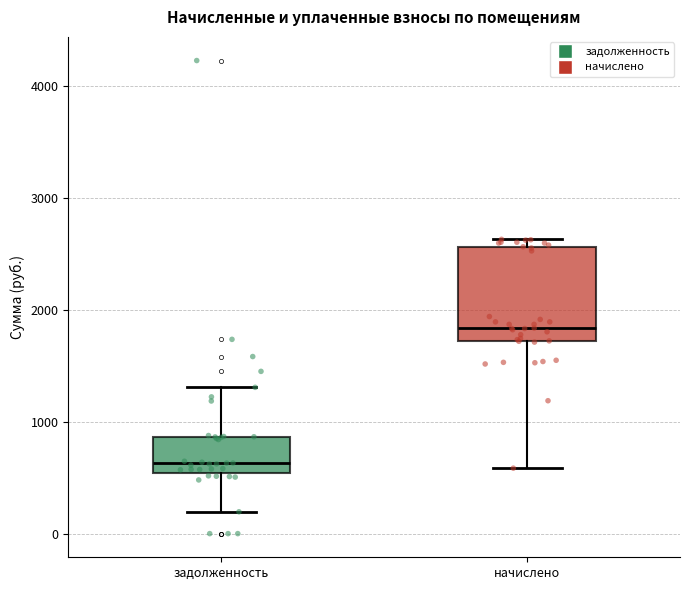

Reading left to right, read every box against the y-axis: the position of its median line, the range the box covers, and the ends of its whiskers. The values are not printed on the chart, so give them approximately, as read against the axis.

задолженность: median 600, box 500 to 900, whiskers 200 to 1300
начислено: median 1800, box 1700 to 2600, whiskers 600 to 2600 (just above the box's upper edge)